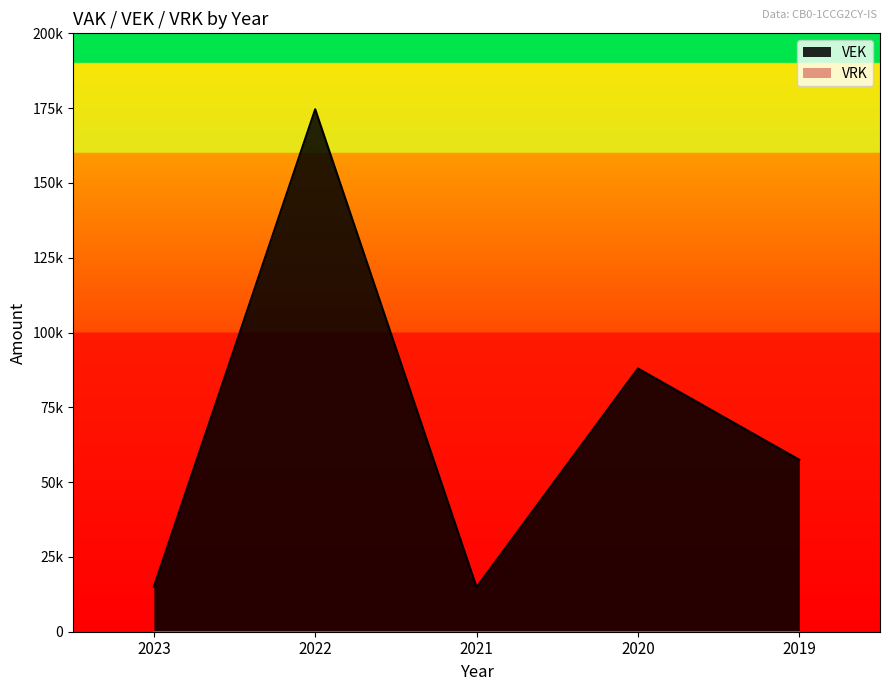

Which has a higher value, 2021 or 2023?

2023